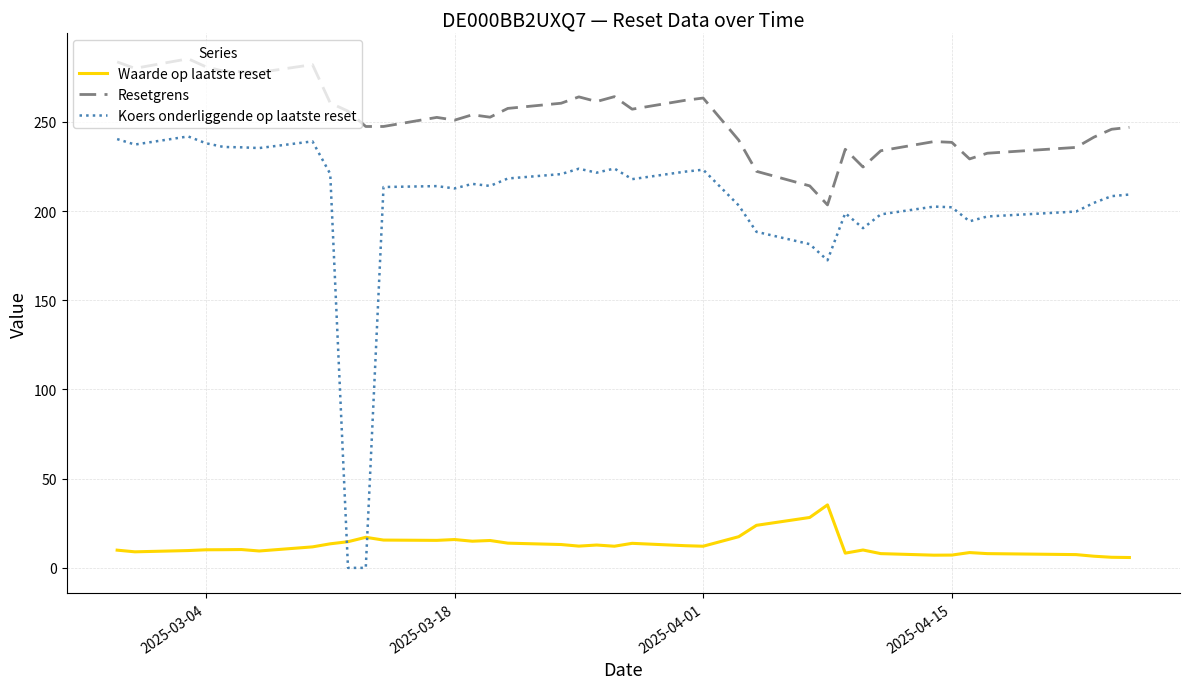

True or false: Waarde op laatste reset and Resetgrens intersect in this chart.

False